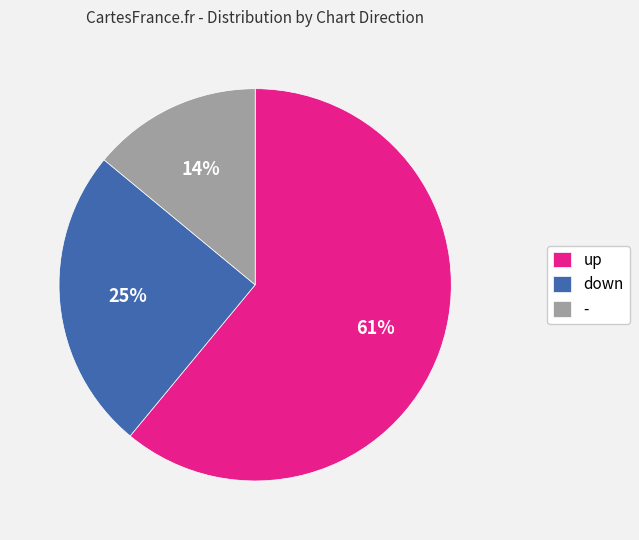

Between down and up, which is larger?

up